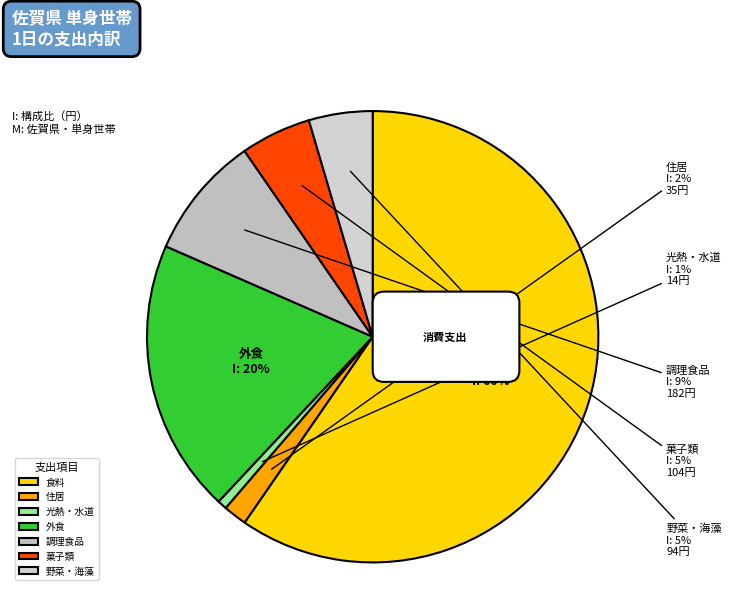

How many slices are in this pie chart?

7